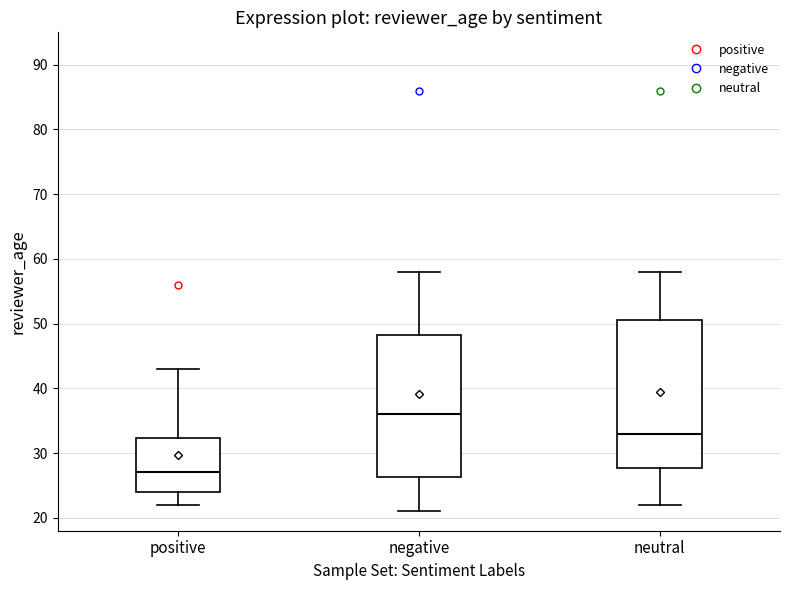

Which box has the lowest median line?

positive